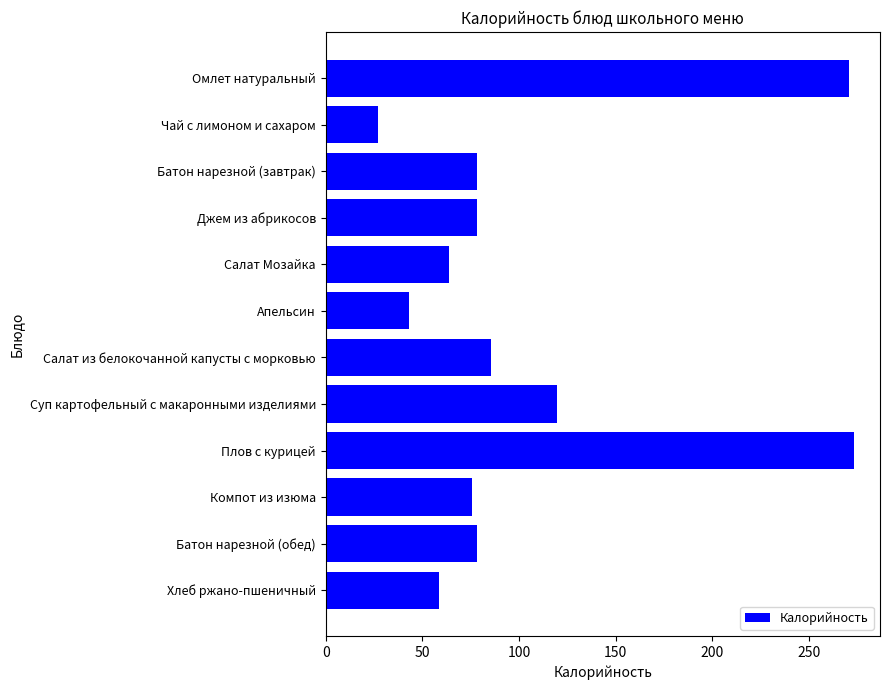

What is the maximum value shown in the chart?

273.2